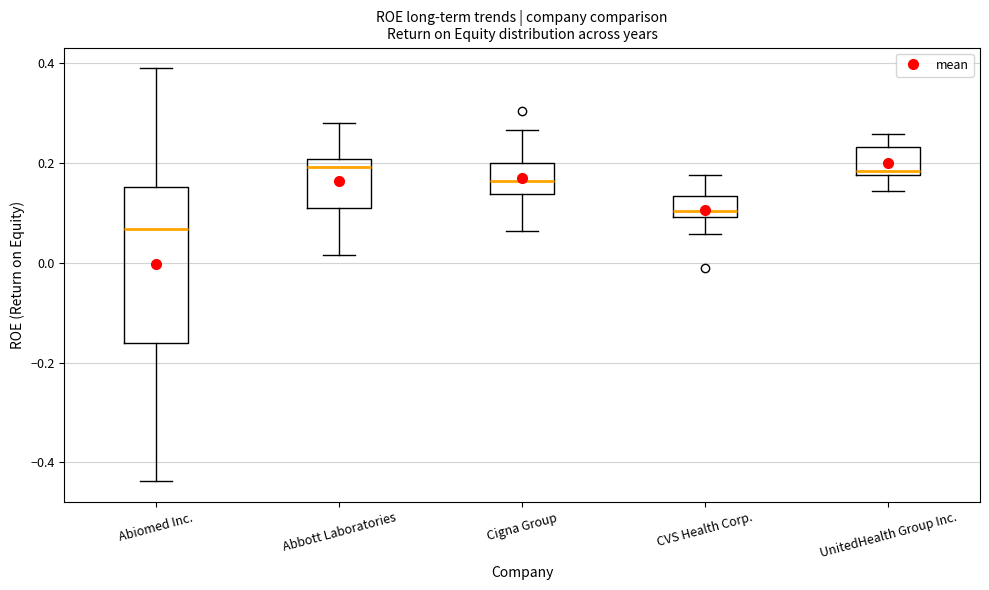

Reading left to right, transcribe this box plot: for each box, give where its median line is, the range the box spans, and where its two whiskers end, as read against the y-axis. The values are not printed on the chart, so give them approximately, as read against the axis.

Abiomed Inc.: median 0.06, box -0.16 to 0.16, whiskers -0.44 to 0.38
Abbott Laboratories: median 0.20 (just below the box's upper edge), box 0.10 to 0.20, whiskers 0.02 to 0.28
Cigna Group: median 0.16, box 0.14 to 0.20, whiskers 0.06 to 0.26
CVS Health Corp.: median 0.10 (just above the box's lower edge), box 0.10 to 0.14, whiskers 0.06 to 0.18
UnitedHealth Group Inc.: median 0.18 (just above the box's lower edge), box 0.18 to 0.24, whiskers 0.14 to 0.26